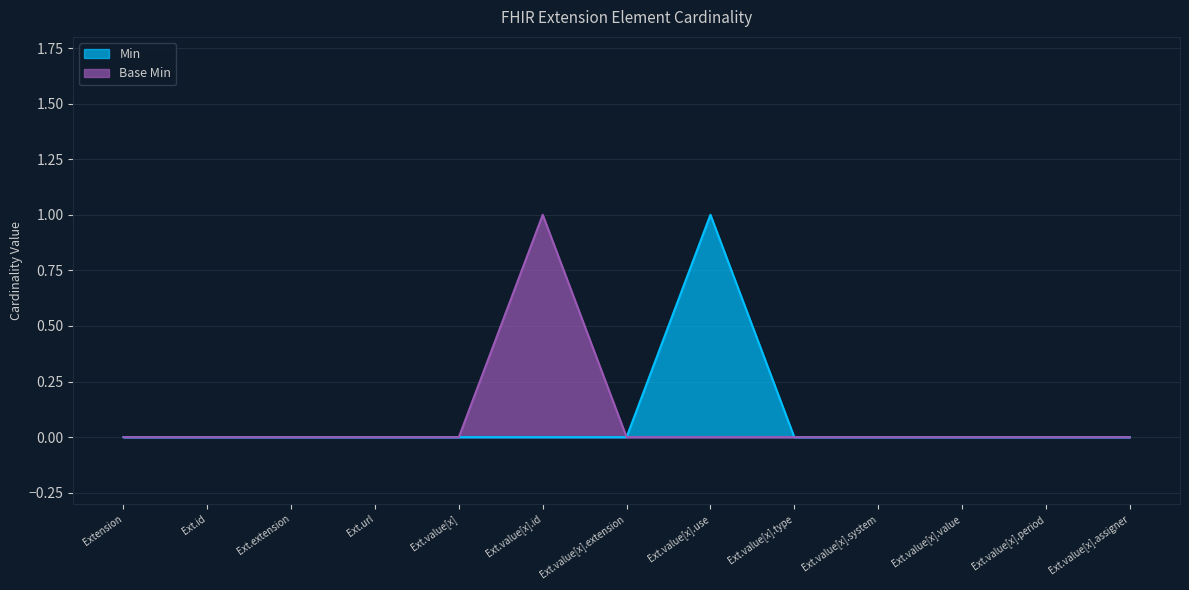

At which label does Min reach its peak?

Ext.value[x].use